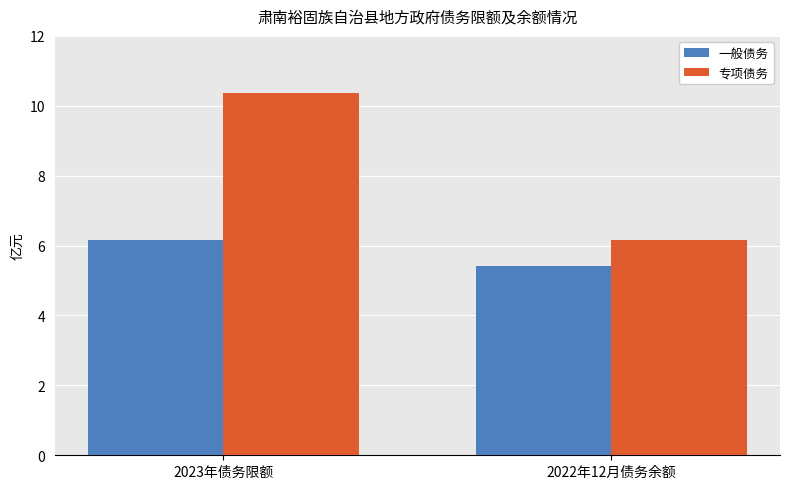

What is the total value across all series at 2023年债务限额?

16.5